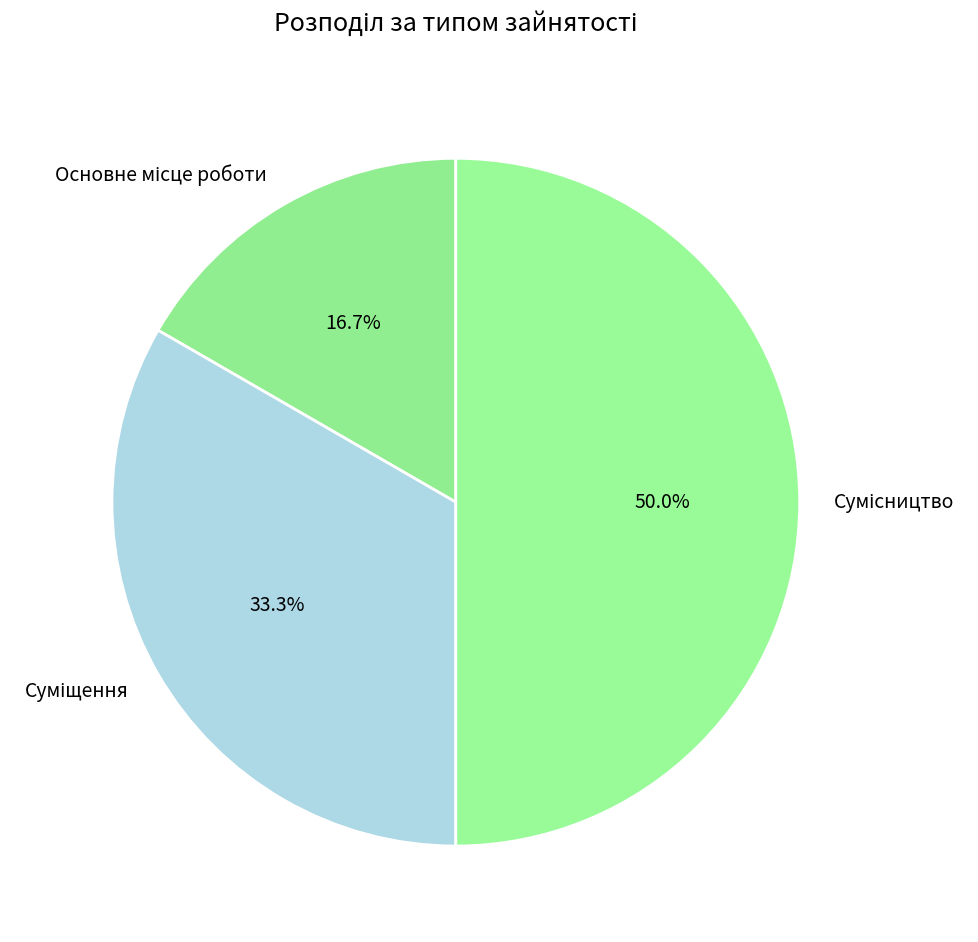

How many segments does this pie chart have?

3